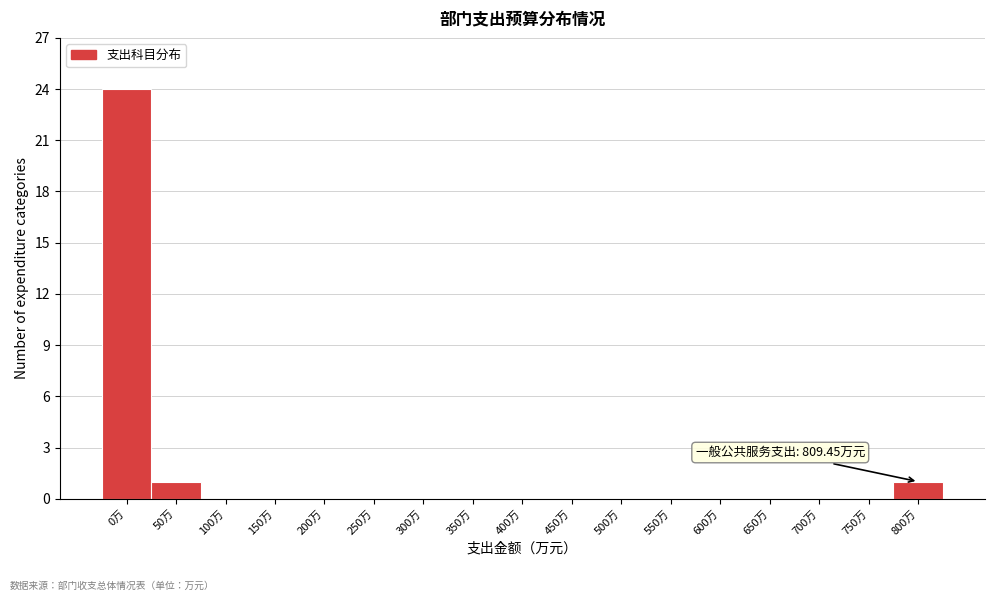

Reading right to left, extract all data points from this chart.

800万=1	750万=0	700万=0	650万=0	600万=0	550万=0	500万=0	450万=0	400万=0	350万=0	300万=0	250万=0	200万=0	150万=0	100万=0	50万=1	0万=24